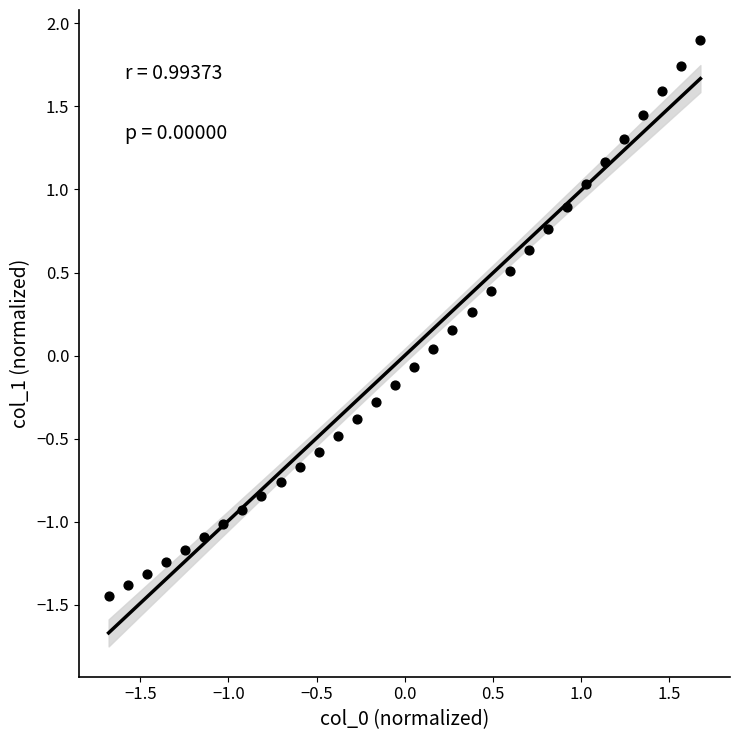

What is the range of Y values (max minus min)?

3.3